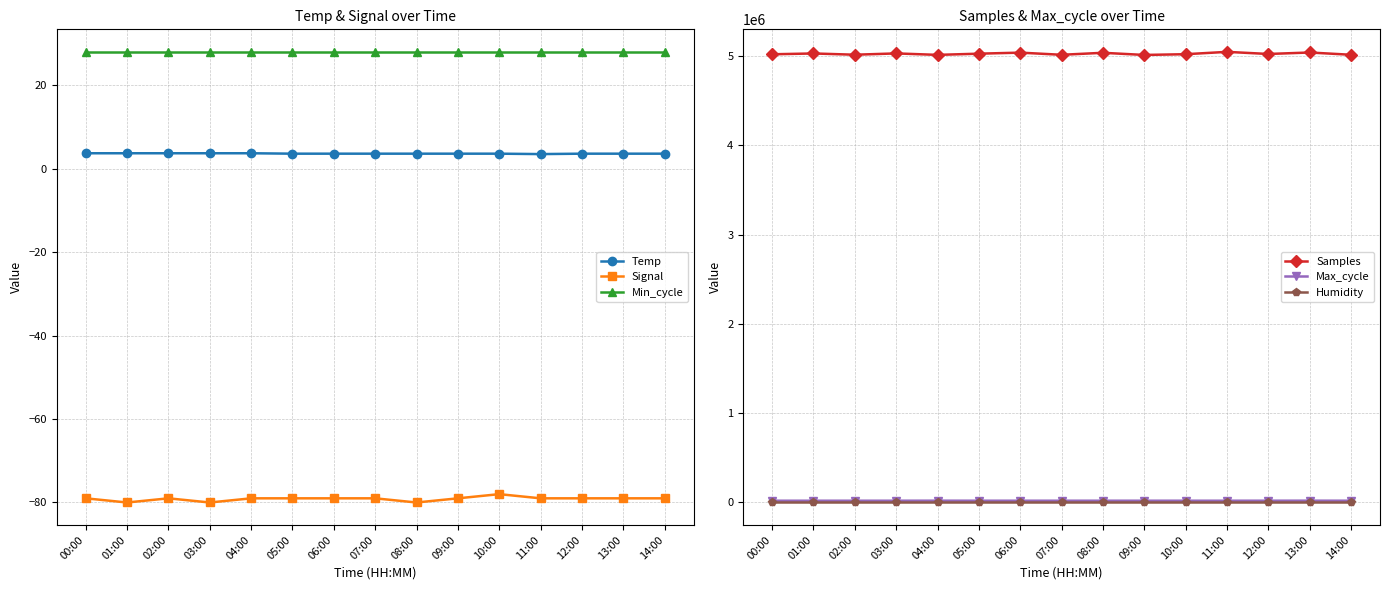

The value of Signal at 02:00 is -79.0. True or false?

True